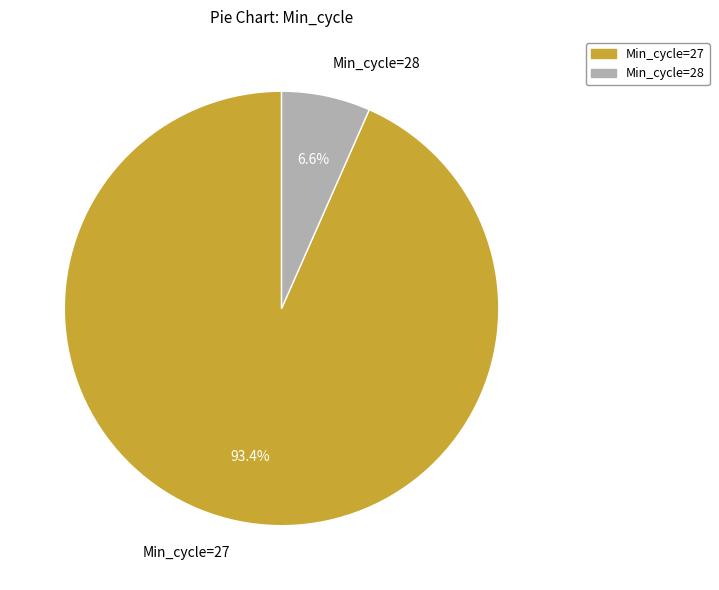

Is there a majority slice in this chart?

Yes